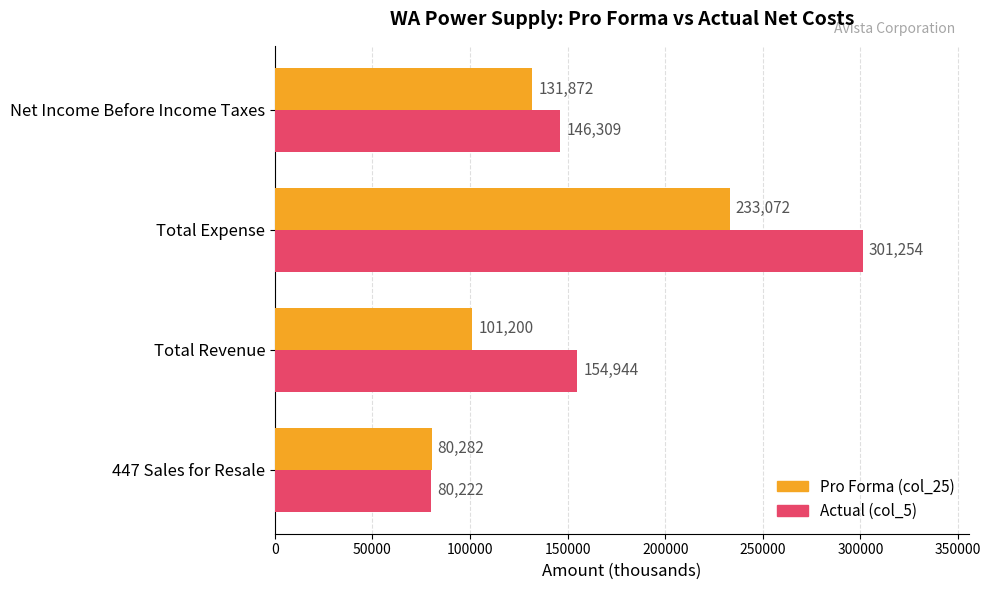

At which category is the sum across all series the highest?

Total Expense